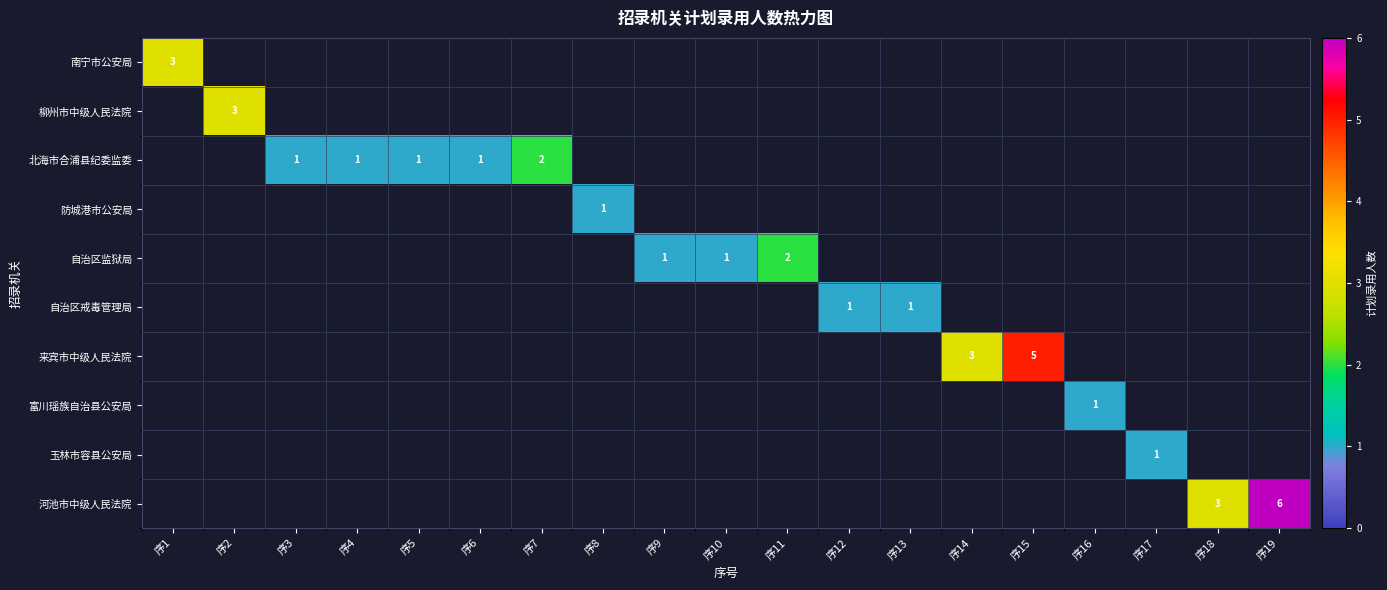

Rank the series at 5 from highest to lowest value.

北海市合浦县纪委监委, 南宁市公安局, 柳州市中级人民法院, 防城港市公安局, 自治区监狱局, 自治区戒毒管理局, 来宾市中级人民法院, 富川瑶族自治县公安局, 玉林市容县公安局, 河池市中级人民法院